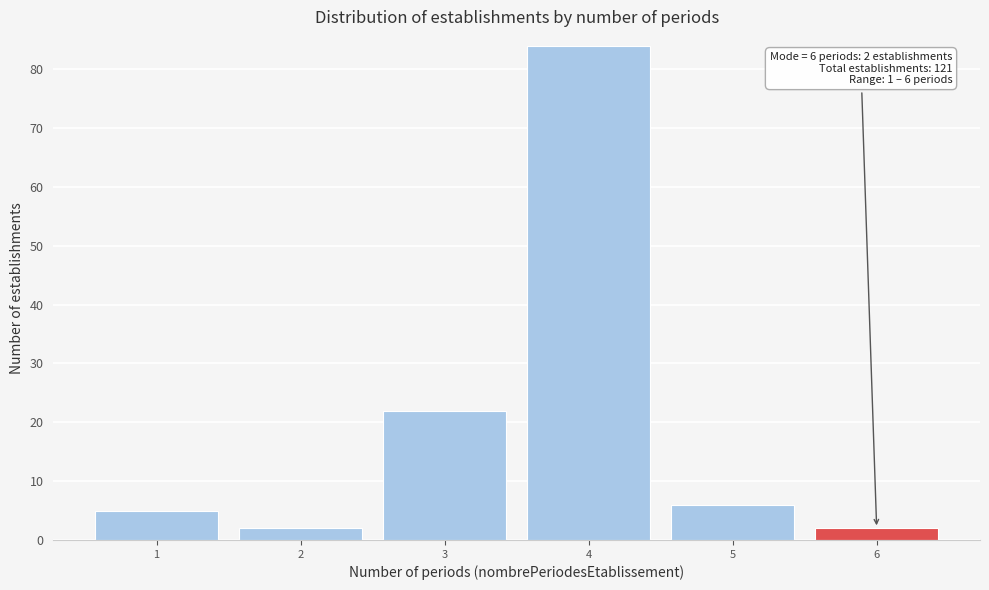

Reading left to right, extract all data points from this chart.

1=5	2=2	3=22	4=84	5=6	6=2